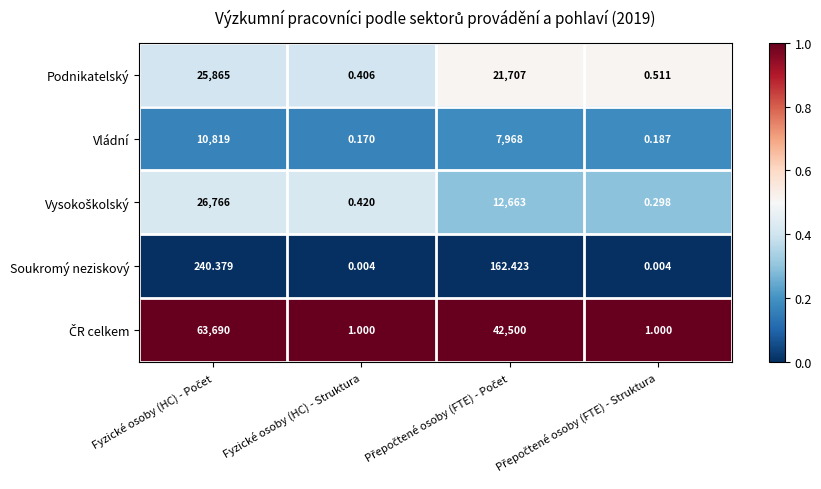

How many values in the Soukromý neziskový series are below 162?

2